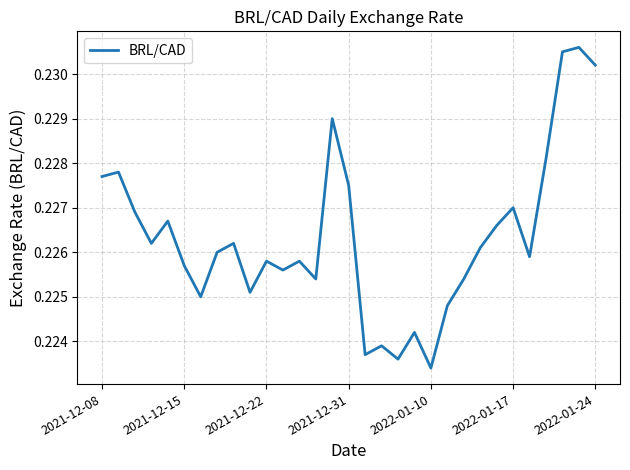

What is the label of the 20th point from the left?

19